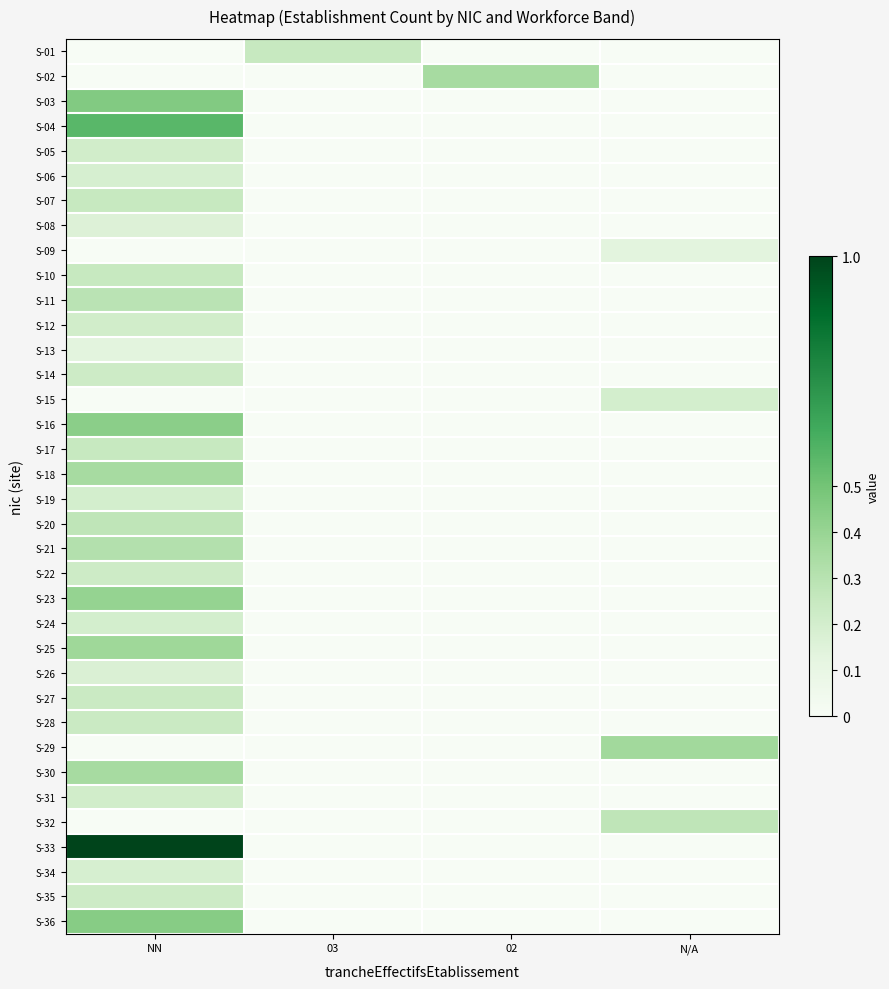

Between N/A and NN, which is larger?

N/A